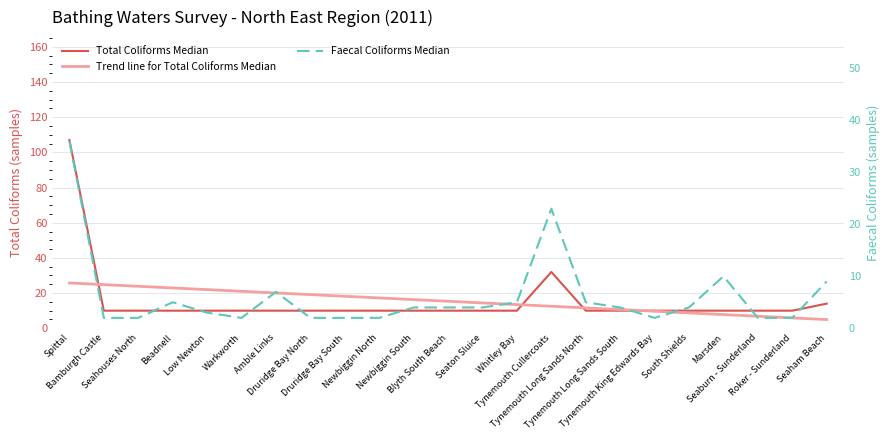

Which category has the highest value in the Total Coliforms Median series?

Spittal